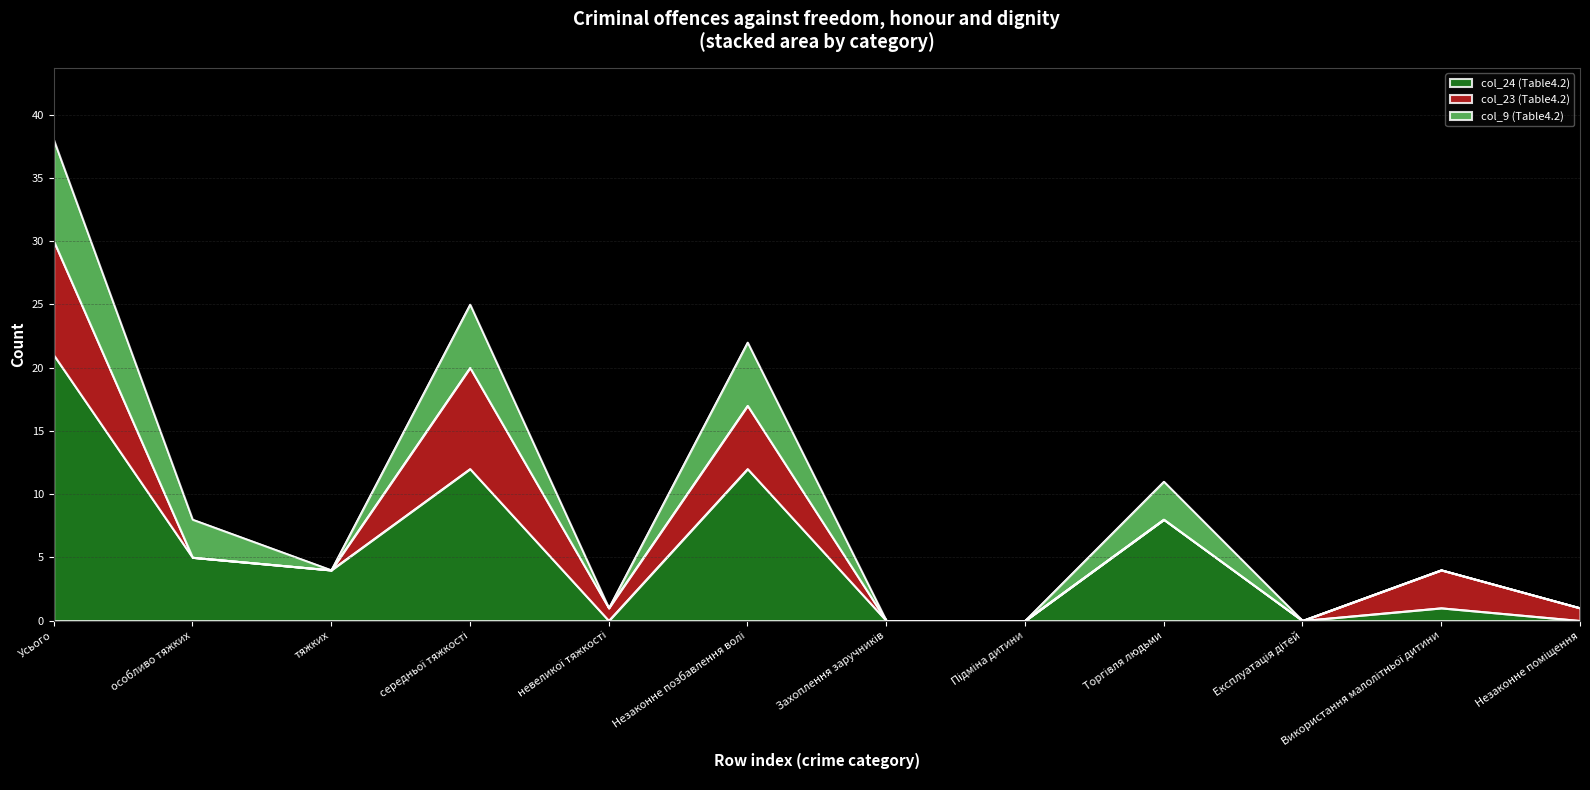

At which label does col_24 (Table4.2) first exceed 4?

Усього